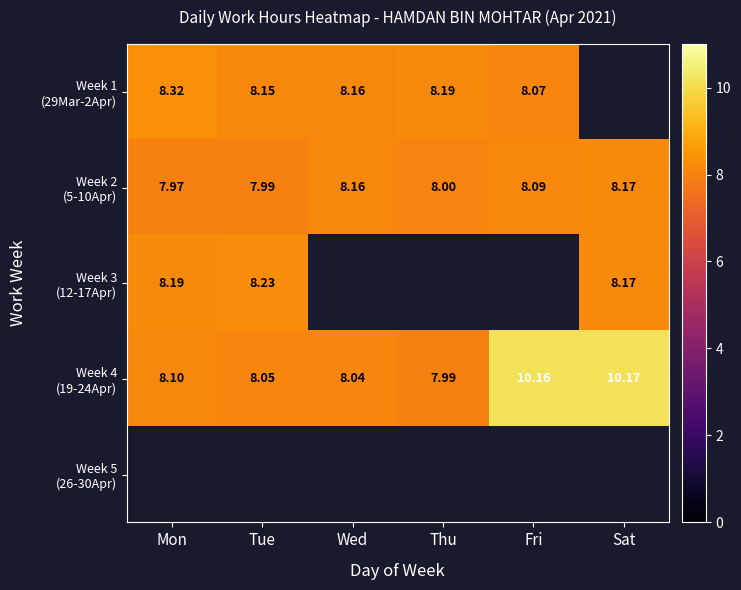

Is the value of Week 1 (29Mar-2Apr) at Fri greater than the value of Week 4 (19-24Apr) at Fri?

No